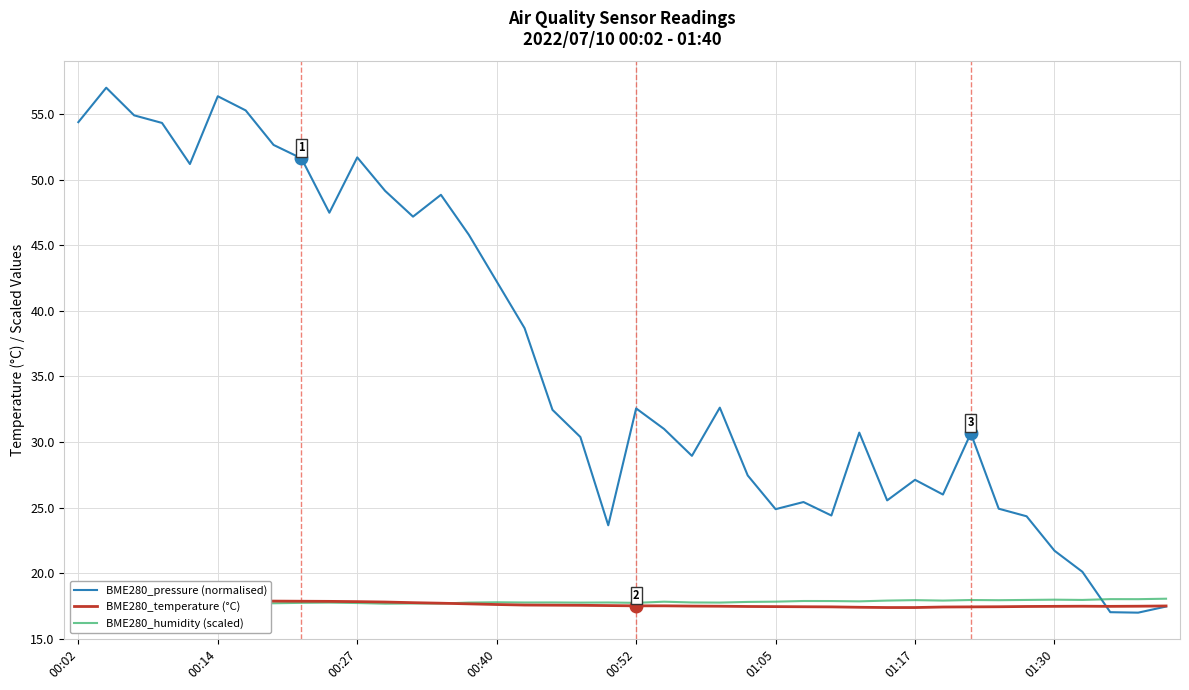

How many interior local peaks does the BME280_pressure (normalised) series have?

10